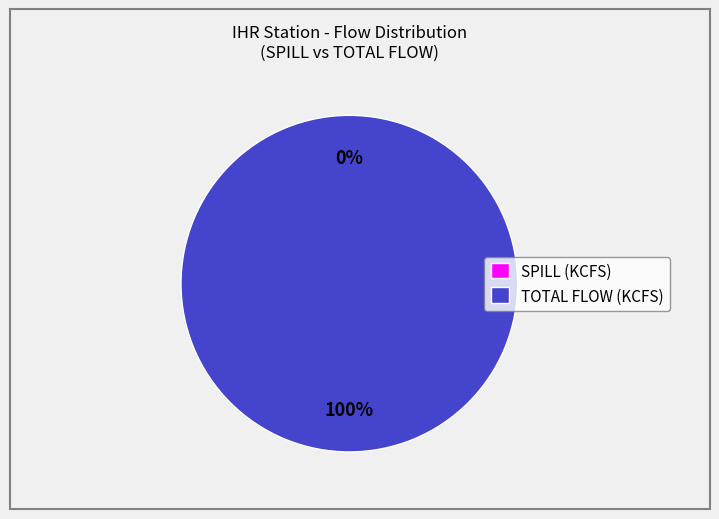

Which category has the biggest portion of the pie?

TOTAL FLOW (KCFS)